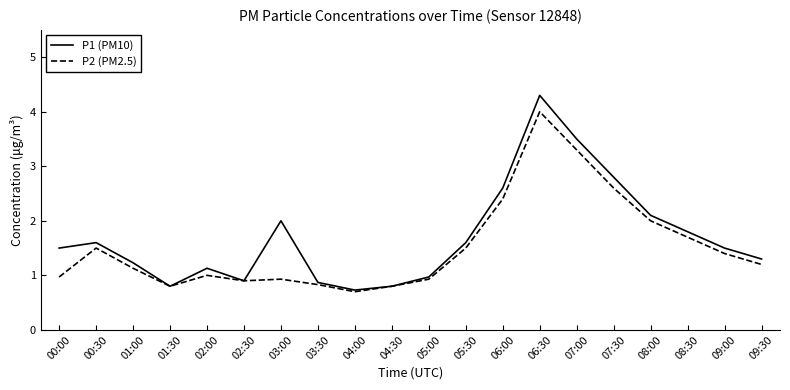

What is the difference between the second highest and minimum values in the P1 (PM10) series?

2.8